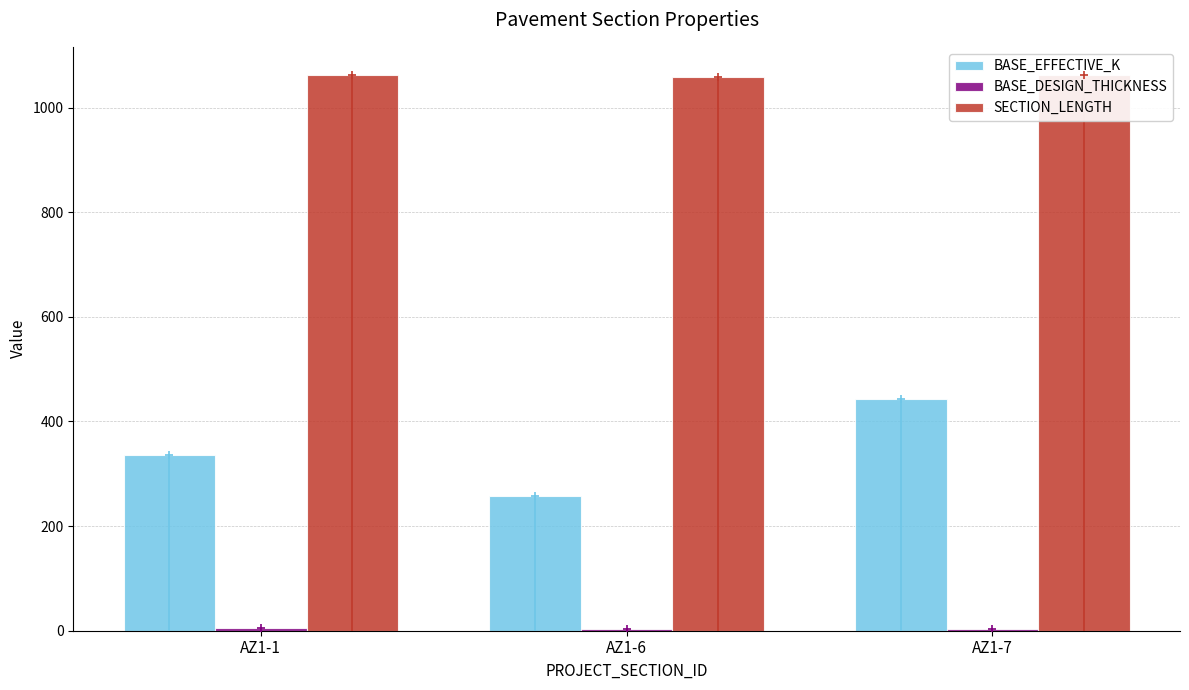

What is the sum of the BASE_EFFECTIVE_K values at AZ1-6 and AZ1-1?

594